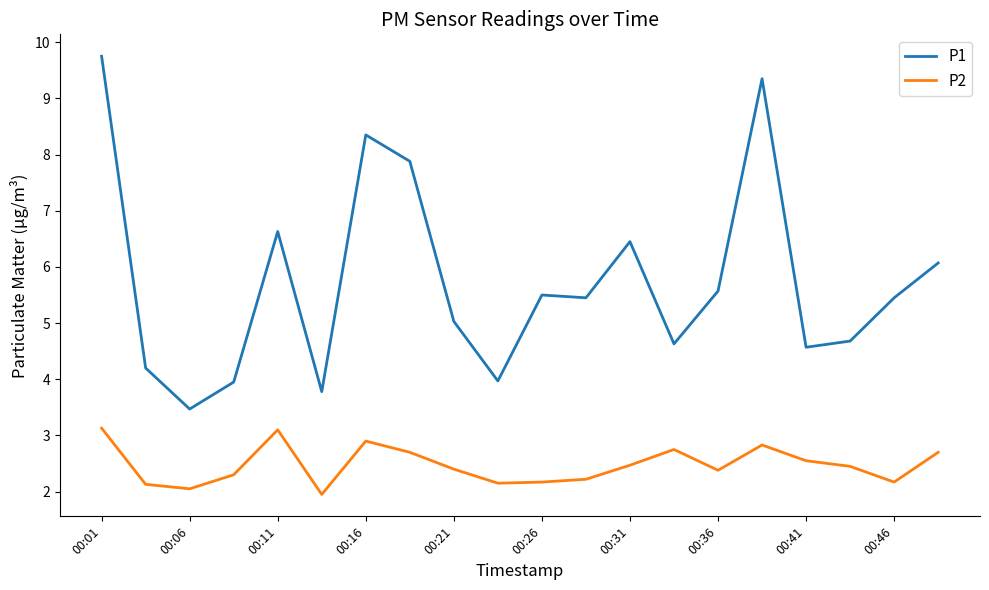

True or false: P2 and P1 intersect in this chart.

False